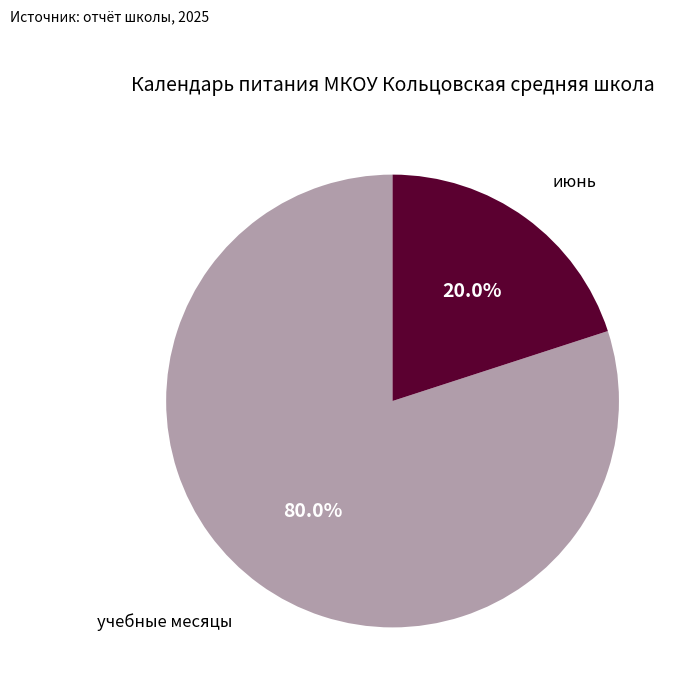

Is there a majority slice in this chart?

Yes